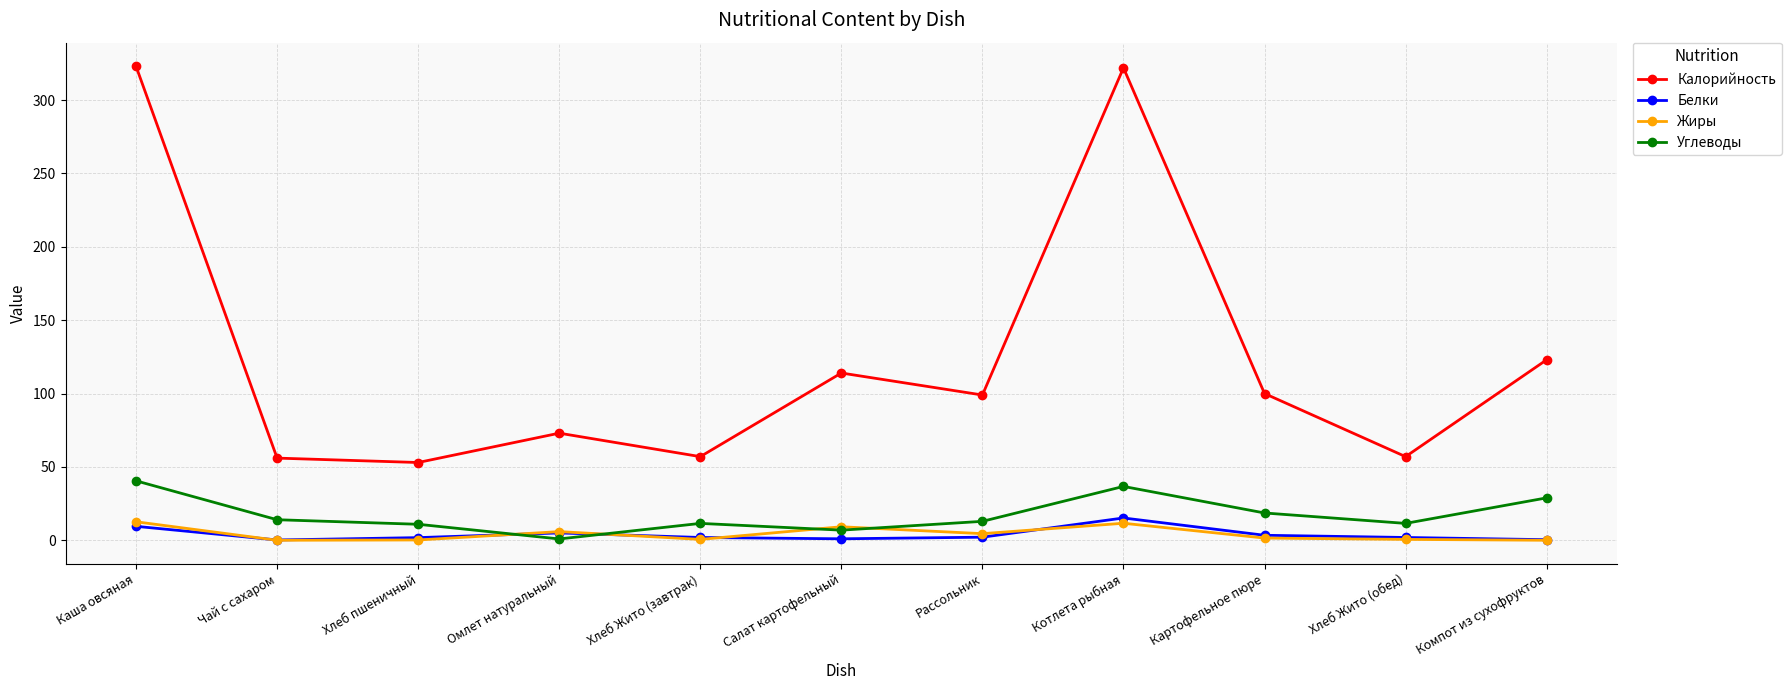

What is the total value across all series at Каша овсяная?

385.6